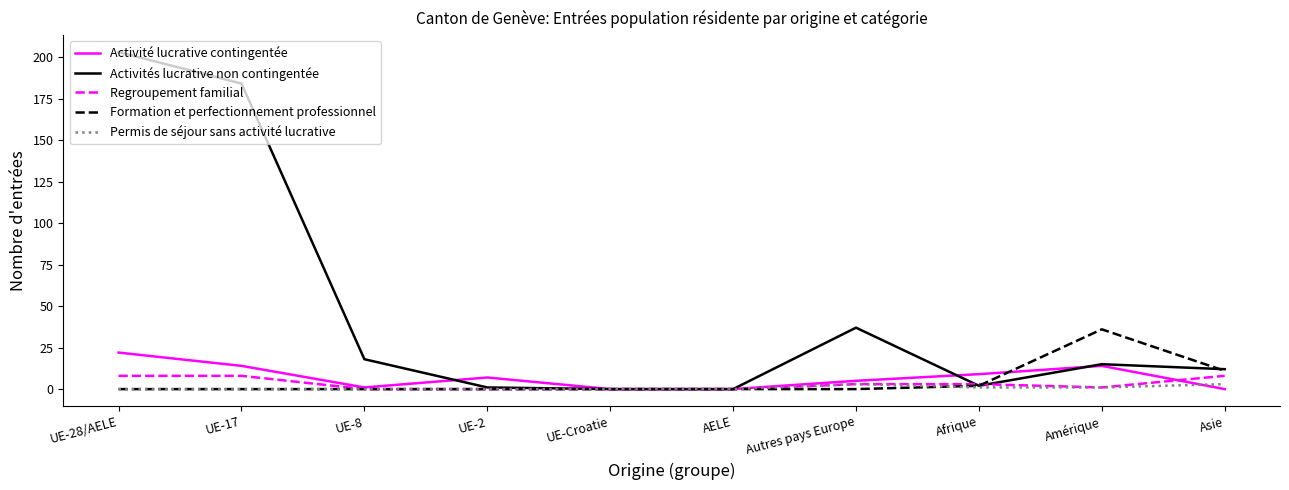

What is the difference between the Regroupement familial values at UE-17 and UE-Croatie?

8